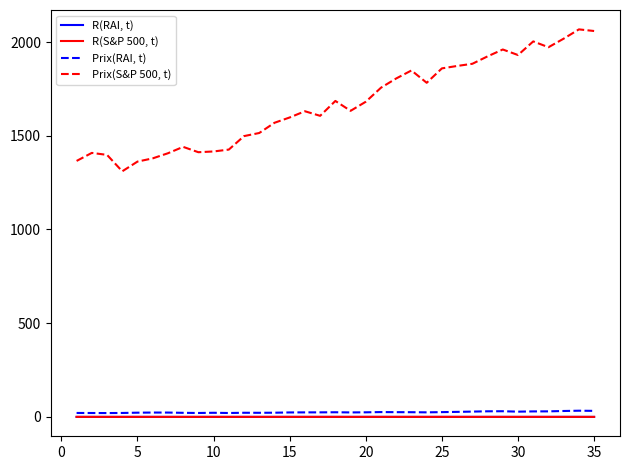

Which series has the largest range (max minus min)?

Prix(S&P 500, t)